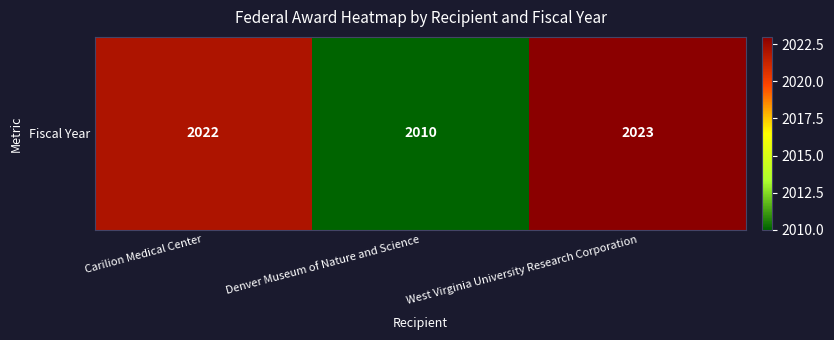

What value does the data have at Carilion Medical Center, to the nearest 5?

2020